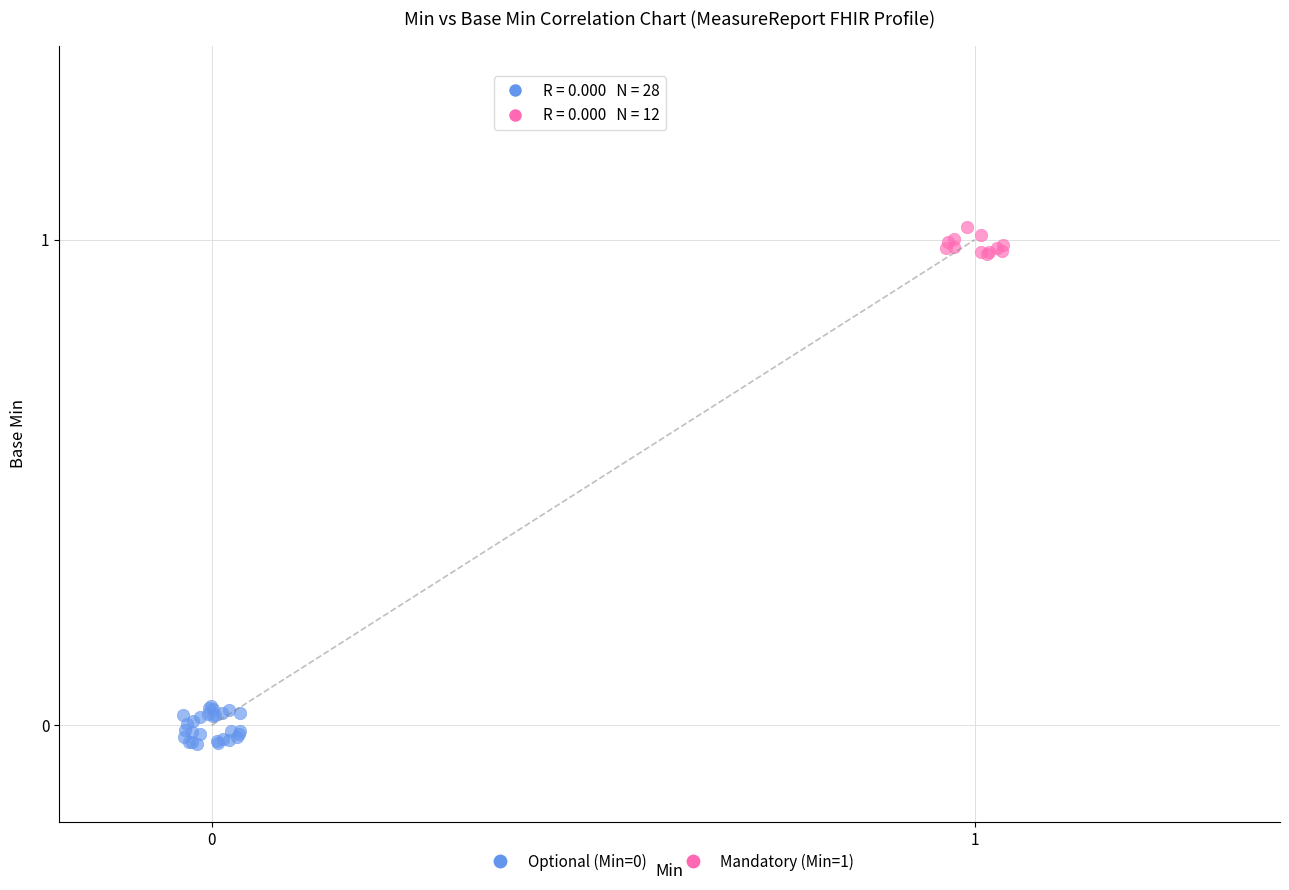

Which series contains the highest Y value?

Mandatory (Min=1)